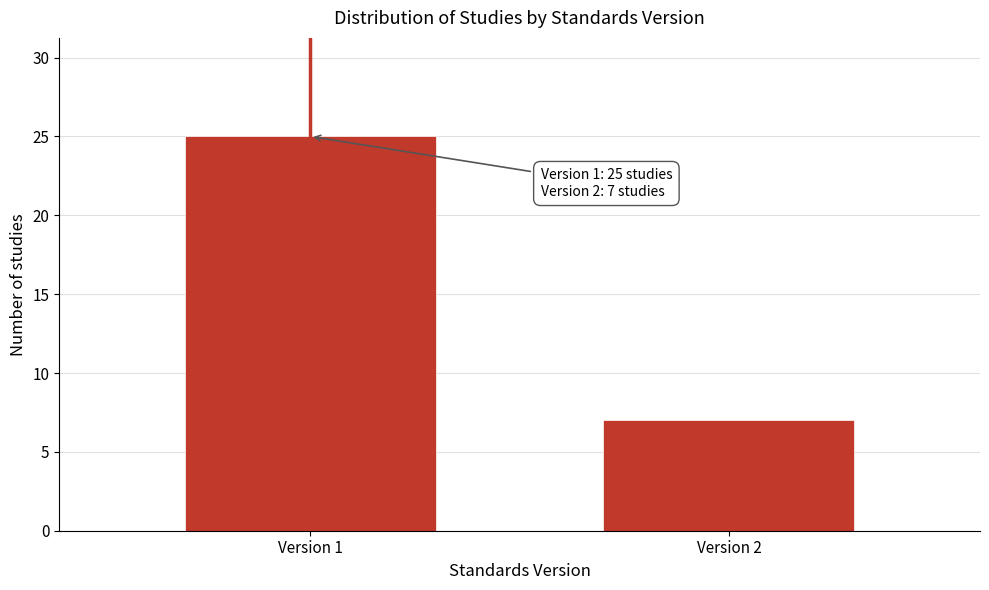

Reading left to right, what are all the values shown in this chart?

25	7